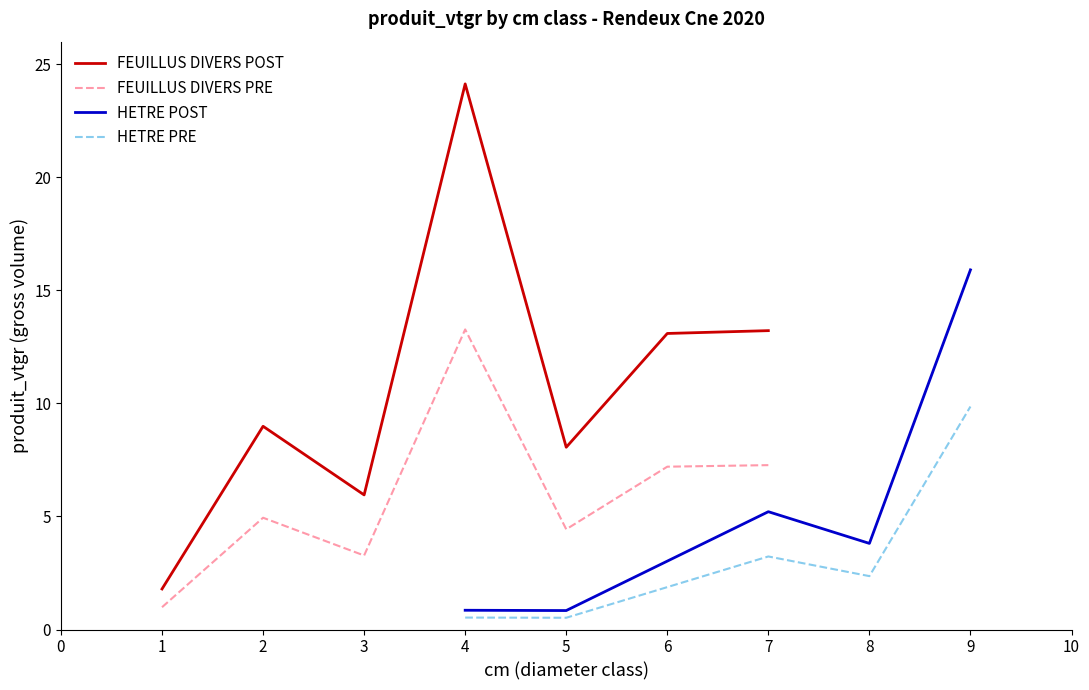

Where is the first local maximum?

2